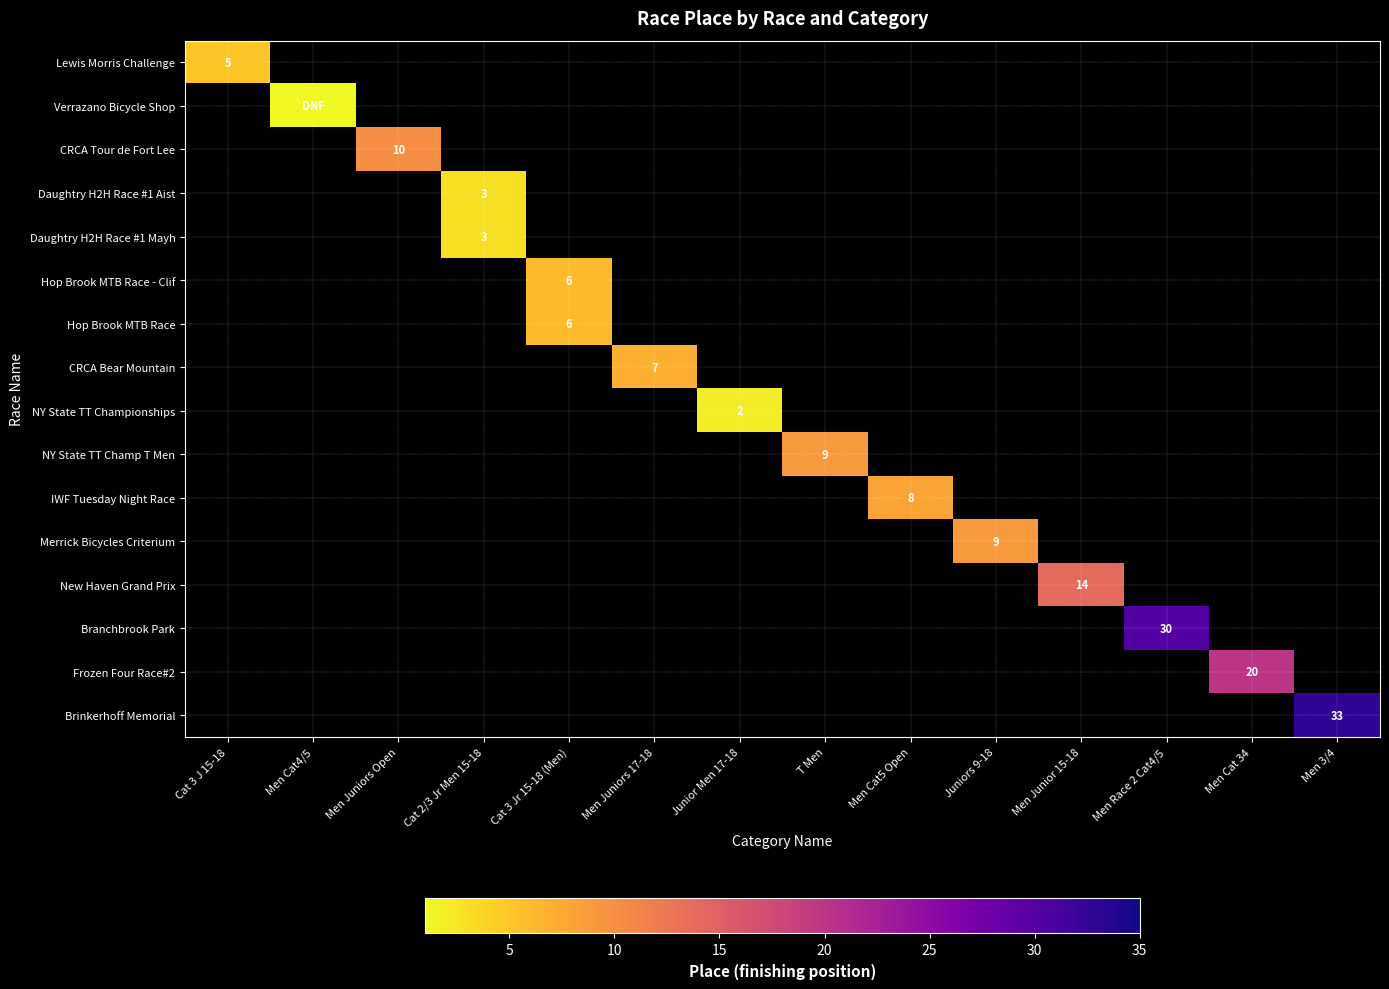

At how many categories does at least one series exceed 2?

12